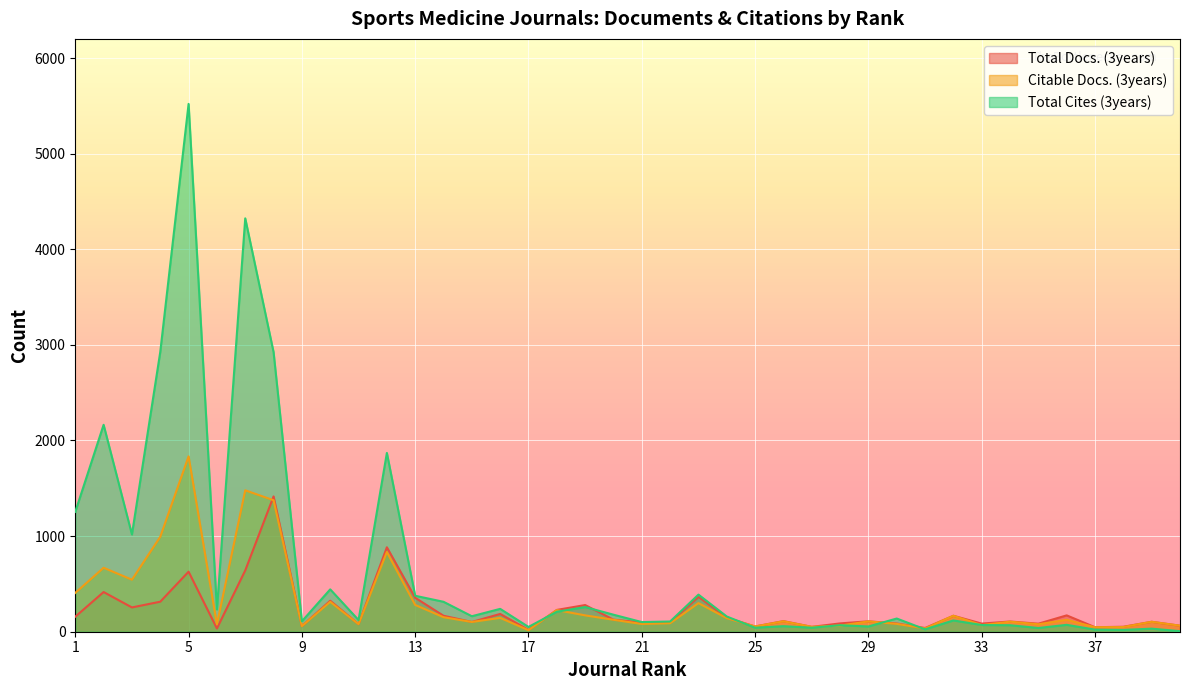

Reading left to right, what are all the values shown in this chart?

Total Docs. (3years): 1=157	2=415	3=254	4=314	5=628	6=34	7=641	8=1415	9=58	10=324	11=79	12=883	13=355	14=167	15=102	16=186	17=19	18=228	19=279	20=126	21=96	22=97	23=365	24=147	25=55	26=111	27=51	28=87	29=109	30=86	31=39	32=167	33=85	34=107	35=84	36=171	37=47	38=52	39=104	40=63
Citable Docs. (3years): 1=406	2=669	3=544	4=993	5=1834	6=77	7=1479	8=1375	9=58	10=313	11=79	12=834	13=280	14=152	15=102	16=145	17=16	18=226	19=171	20=125	21=81	22=89	23=299	24=142	25=55	26=109	27=51	28=64	29=108	30=82	31=34	32=167	33=69	34=105	35=78	36=125	37=47	38=49	39=104	40=63
Total Cites (3years): 1=1254	2=2164	3=1017	4=2926	5=5520	6=233	7=4323	8=2924	9=109	10=443	11=122	12=1870	13=376	14=313	15=162	16=239	17=50	18=209	19=258	20=178	21=101	22=107	23=388	24=159	25=42	26=58	27=42	28=68	29=55	30=138	31=25	32=118	33=70	34=68	35=39	36=72	37=22	38=19	39=32	40=6